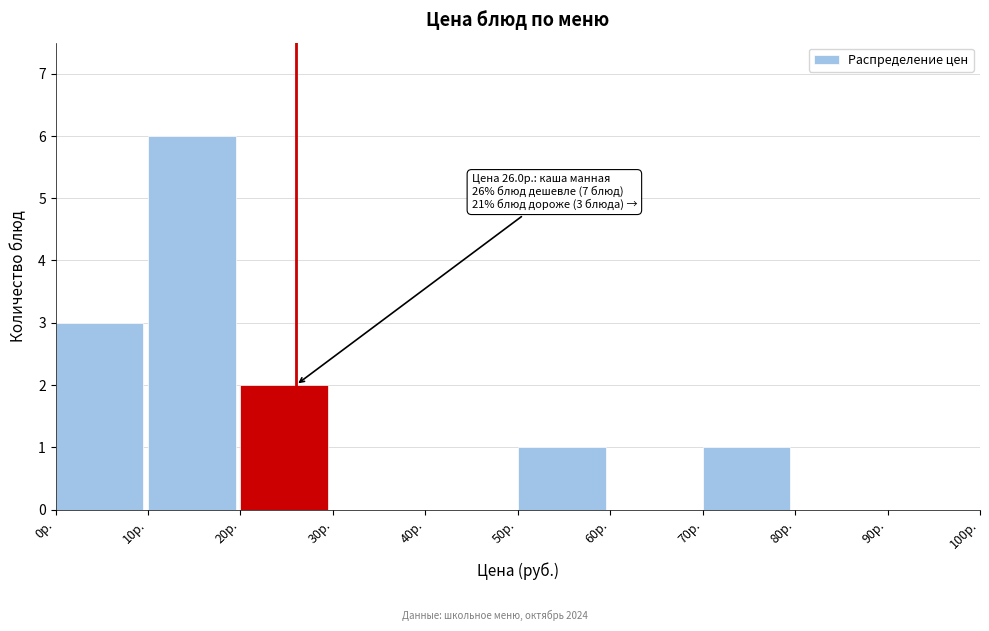

Which range on the x-axis has the tallest bar?

10 to 20